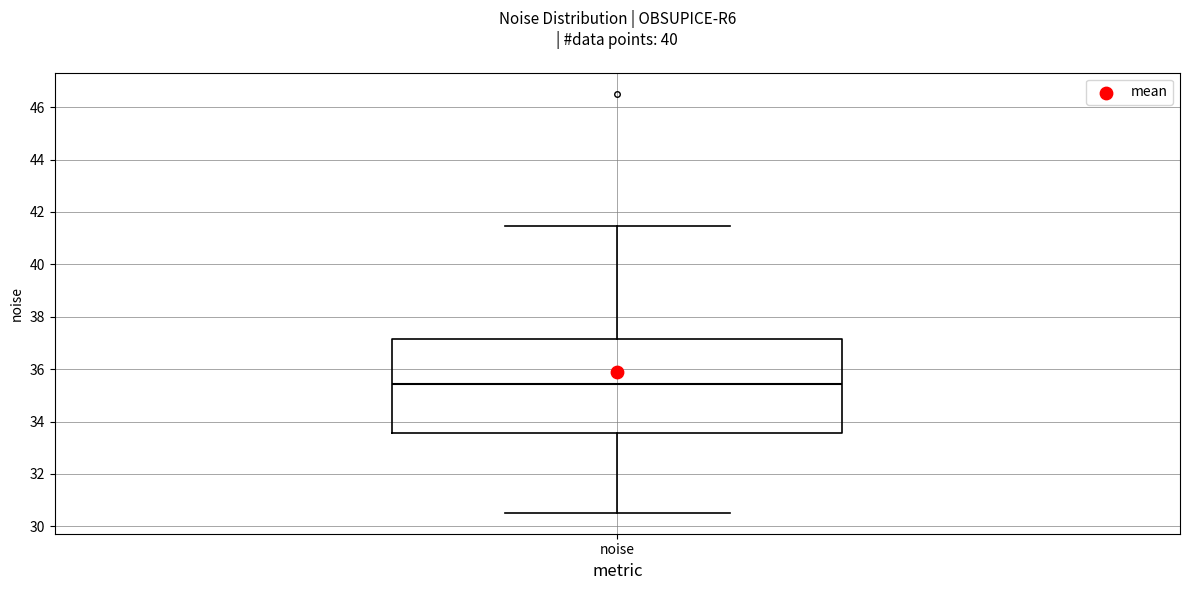

Transcribe this box plot: give where the median line is, the range the box spans, and where the two whiskers end, as read against the y-axis. The values are not printed on the chart, so give them approximately, as read against the axis.

median 35.4, box 33.6 to 37.2, whiskers 30.6 to 41.4